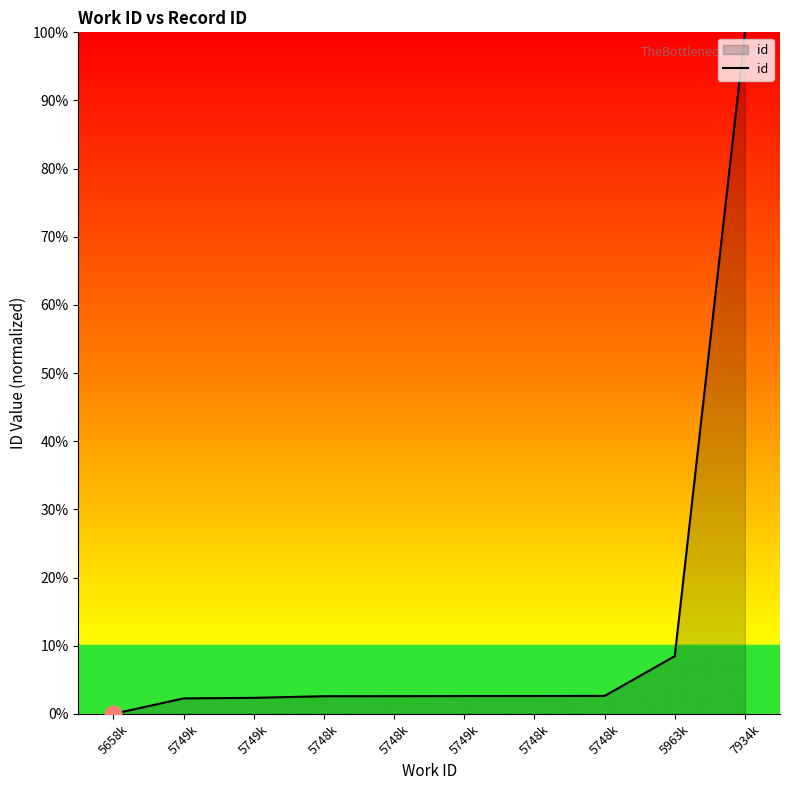

How many values are above zero?

9